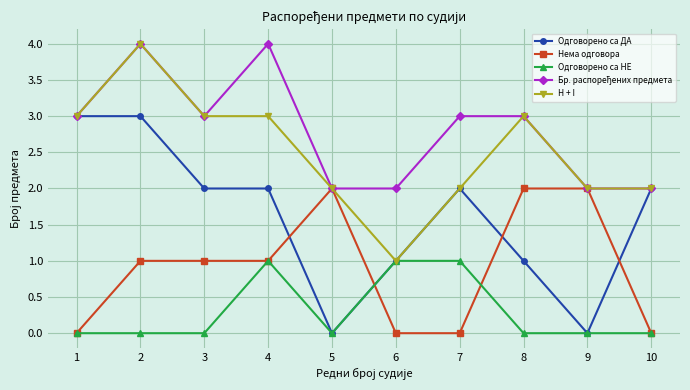

Is it true that Одговорено са ДА equals 1 at 10?

False